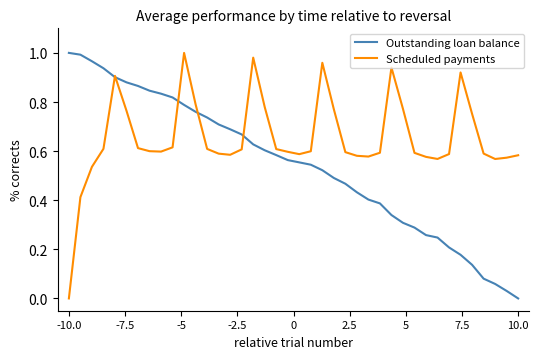

What is the sum of all Scheduled payments values?

26.1